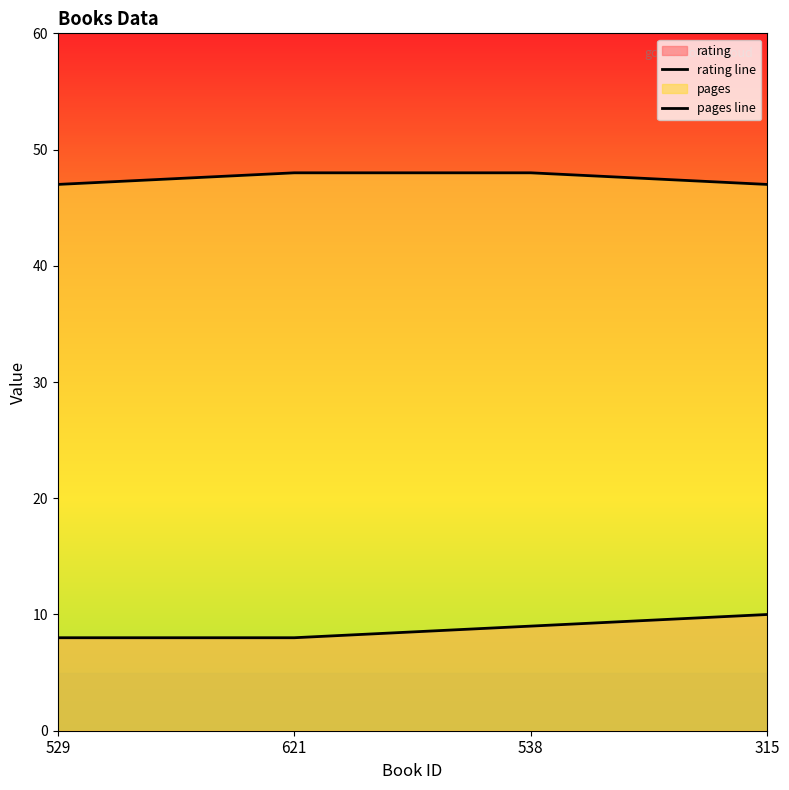

Which series changed the most between 621 and 315?

rating line